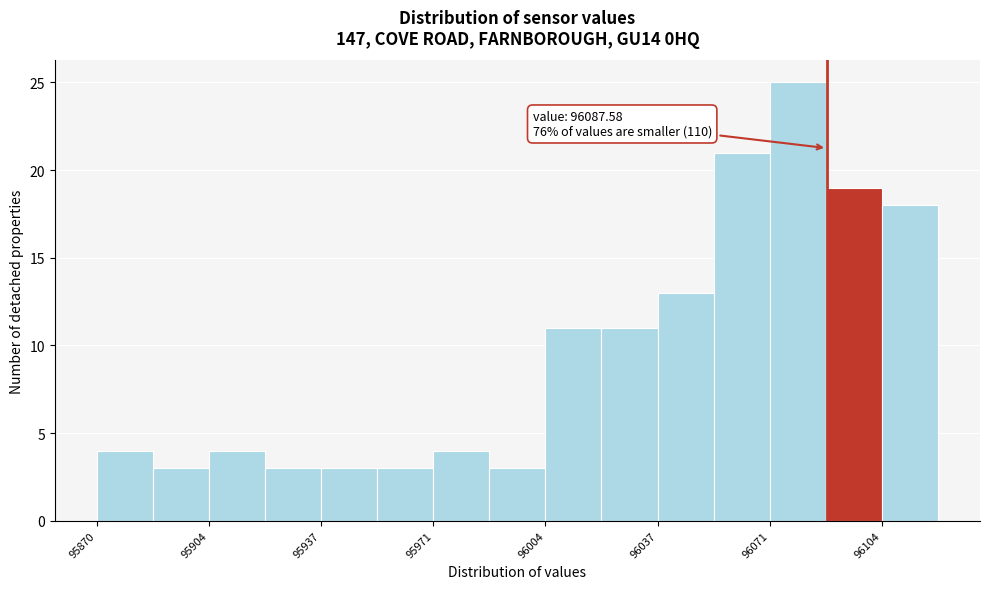

Read against the x-axis, roughly where is the centre of the tallest bar?

96080